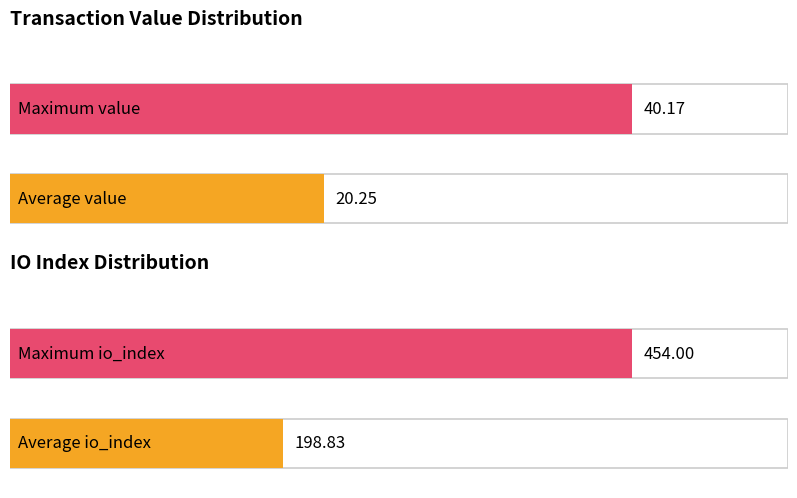

The chart shows a value of 40.2 at 454. True or false?

True